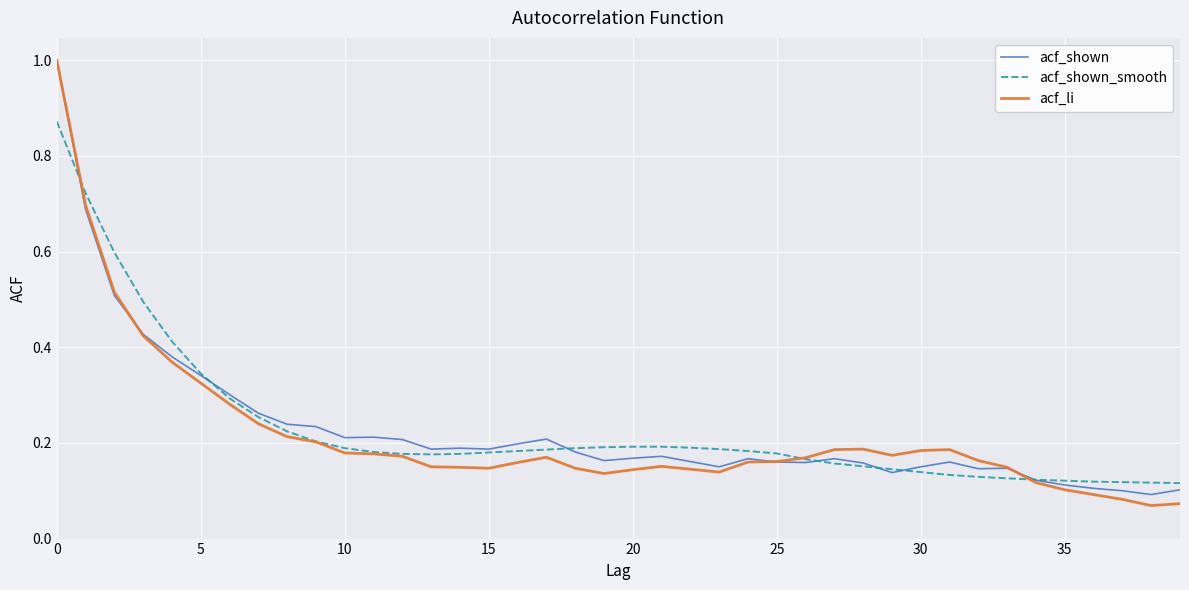

Which series has the widest spread of values?

acf_li